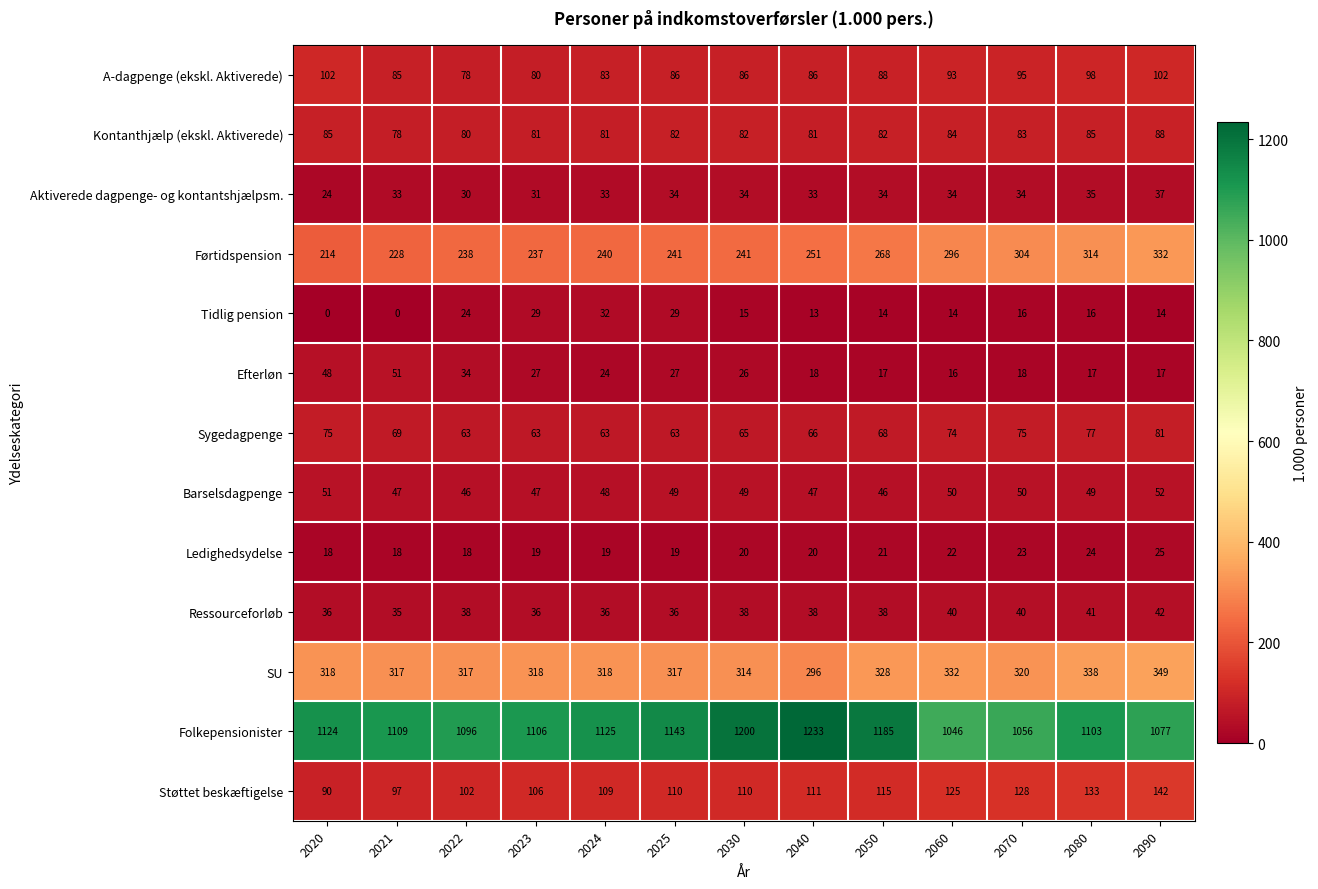

The Sygedagpenge series shows 81 at 2090. True or false?

True